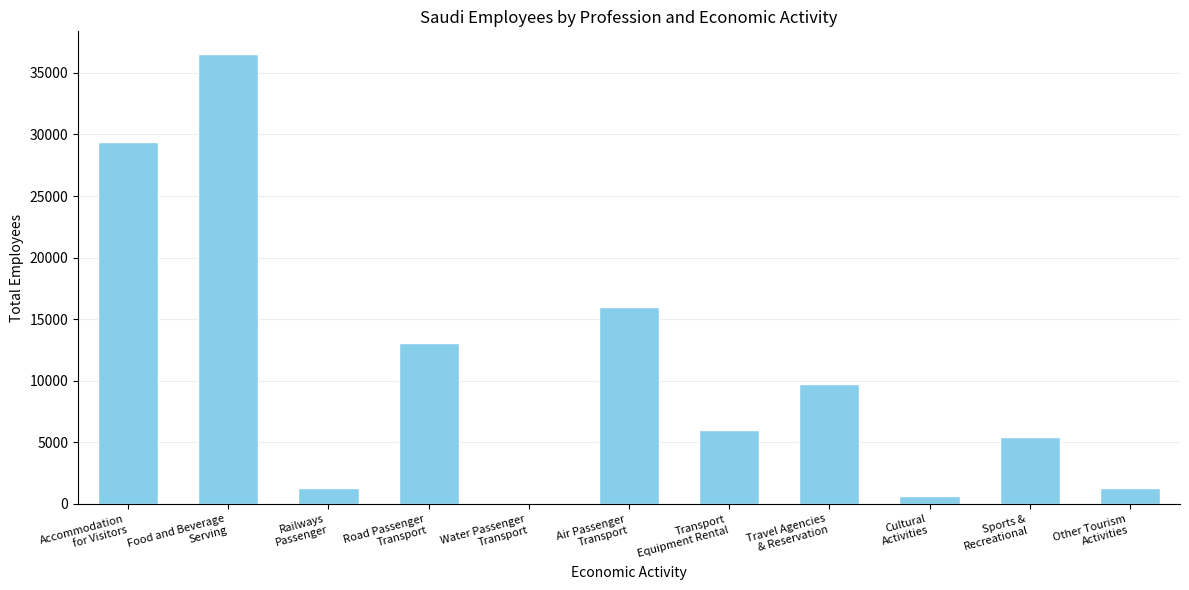

What is the sum of all values?

119395